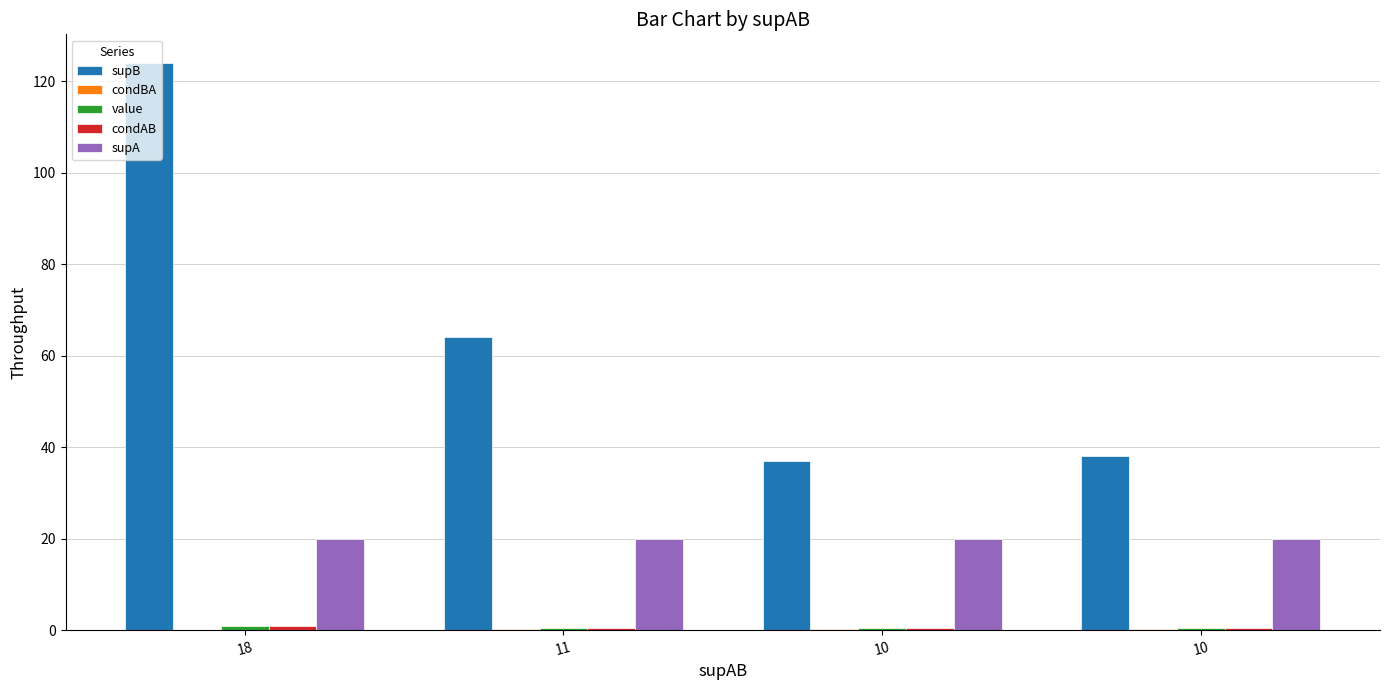

Are the bars grouped side by side (vs. stacked)?

Yes